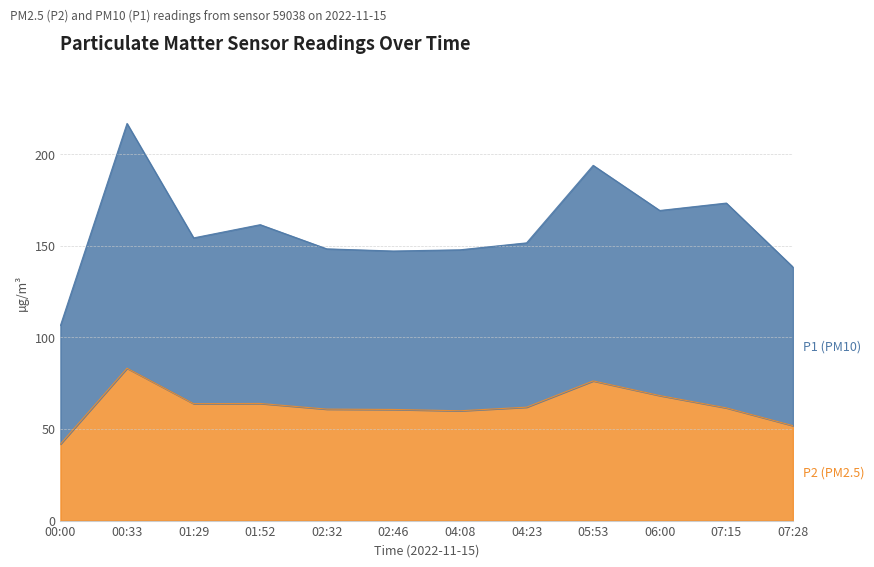

Does the chart have visible grid lines?

Yes